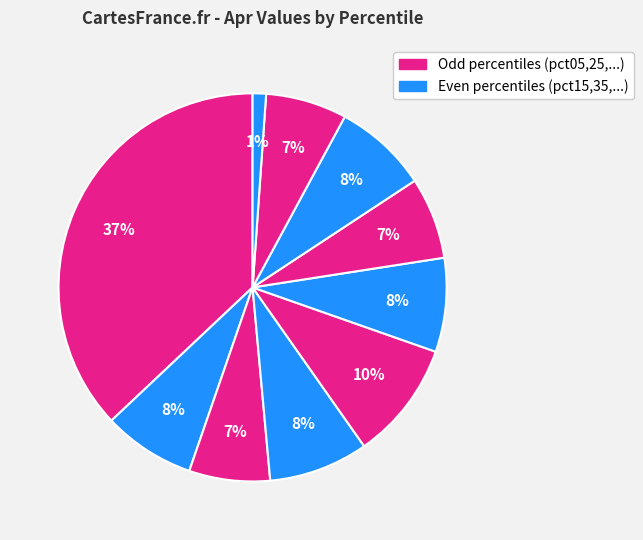

Which slice is the smallest?

pct95